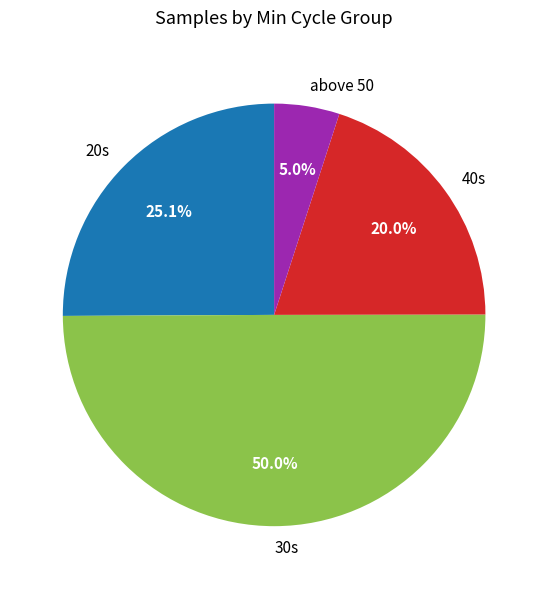

How many segments does this pie chart have?

4